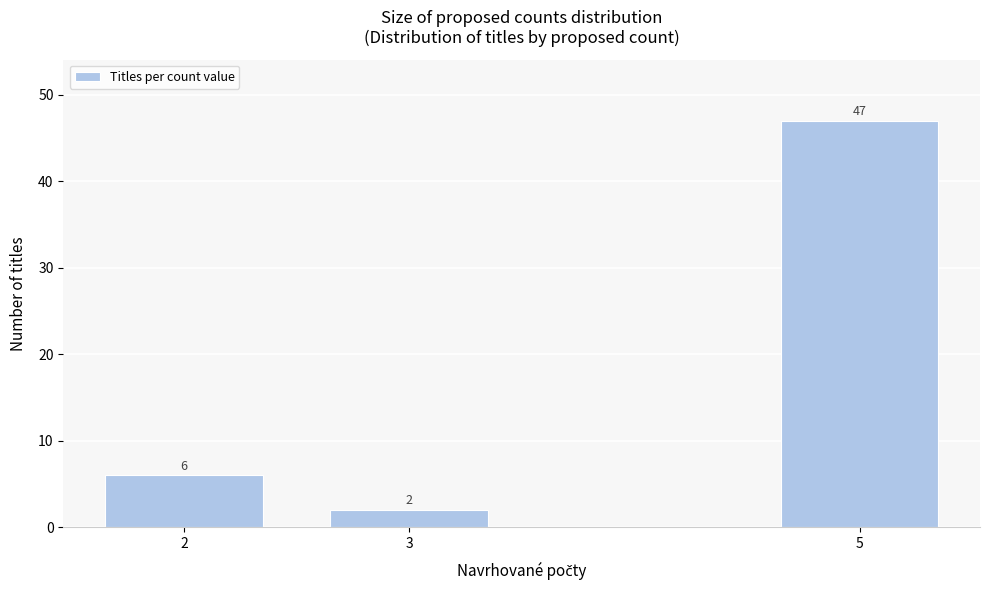

Reading left to right, extract all data points from this chart.

6	2	47